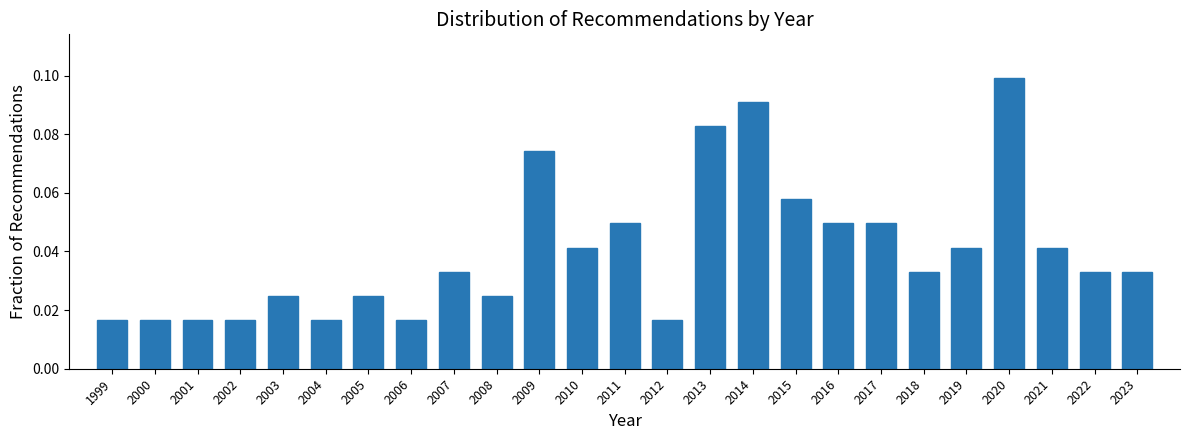

Which has a higher value, 2011 or 2001?

2011